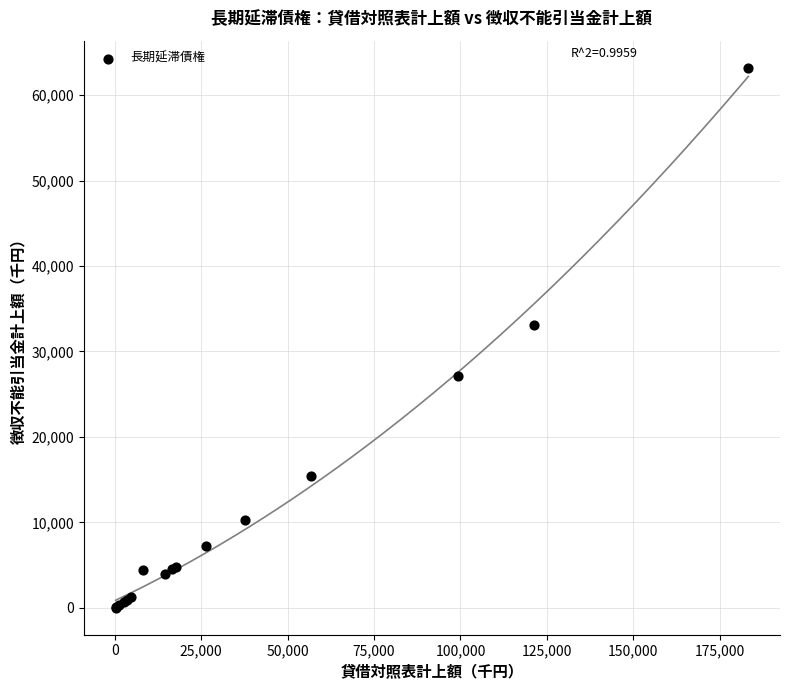

What Y value in the scatter plot is closest to 31611?

33135